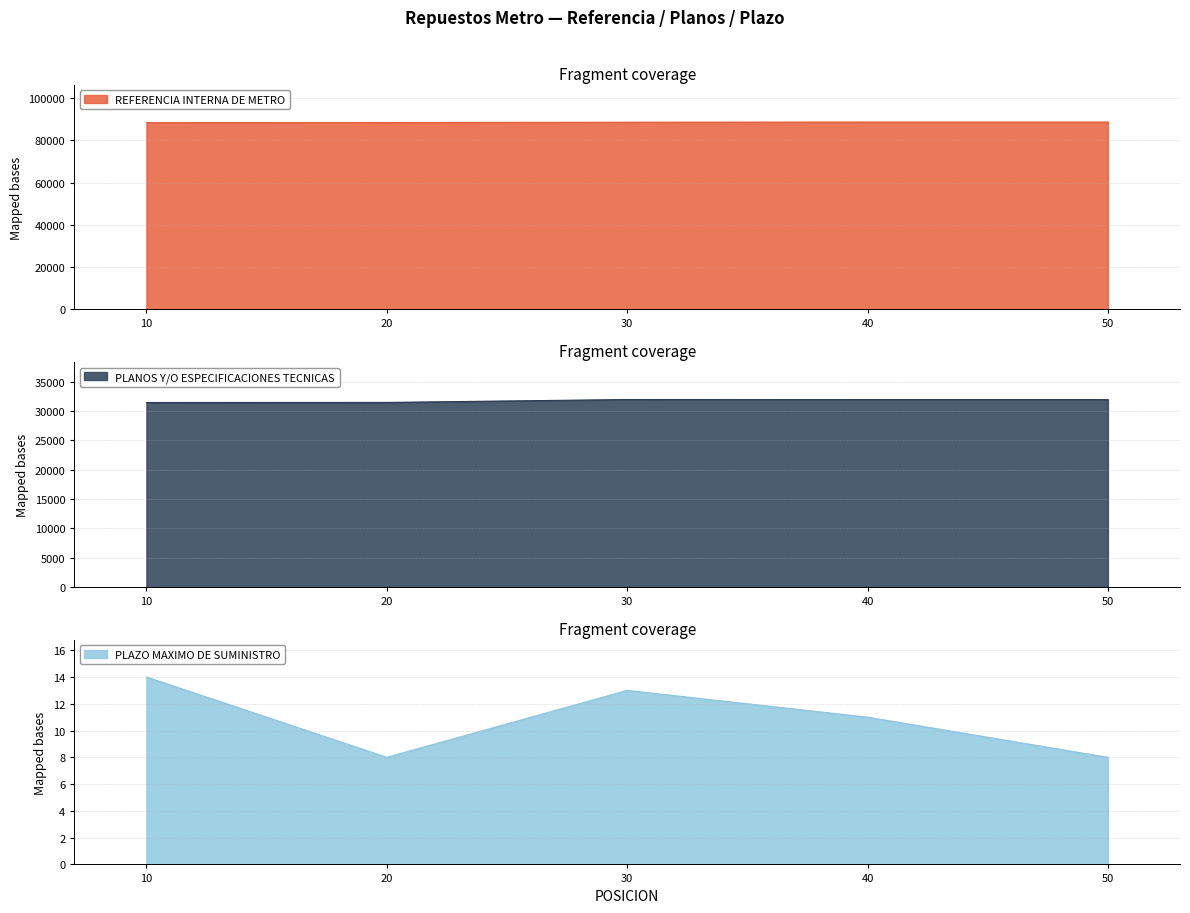

What is the difference between the REFERENCIA INTERNA DE METRO values at 40 and 10?

272